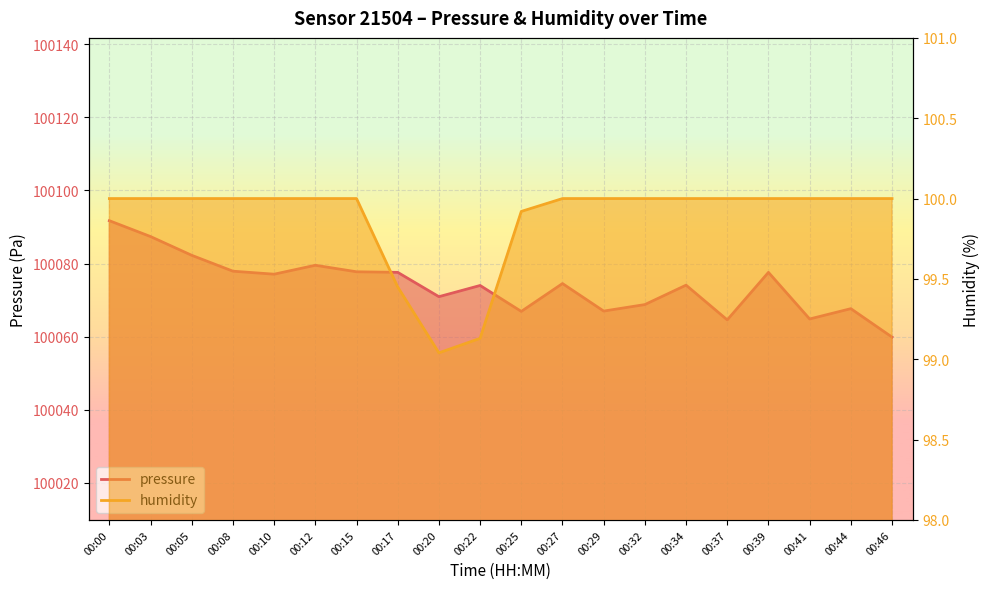

What is the spread (max minus min) of values at 00:41?

99964.8